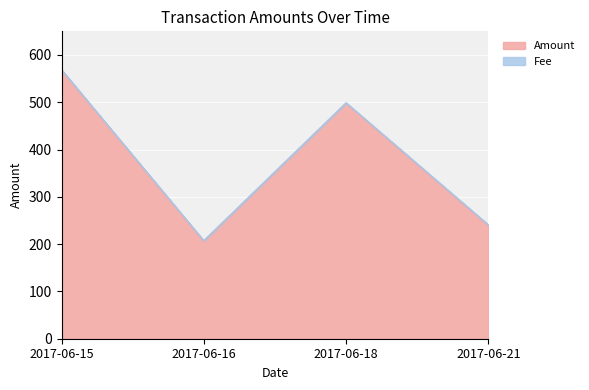

Approximately how many times larger is the value at 2017-06-16 compared to 2017-06-18?

0.4